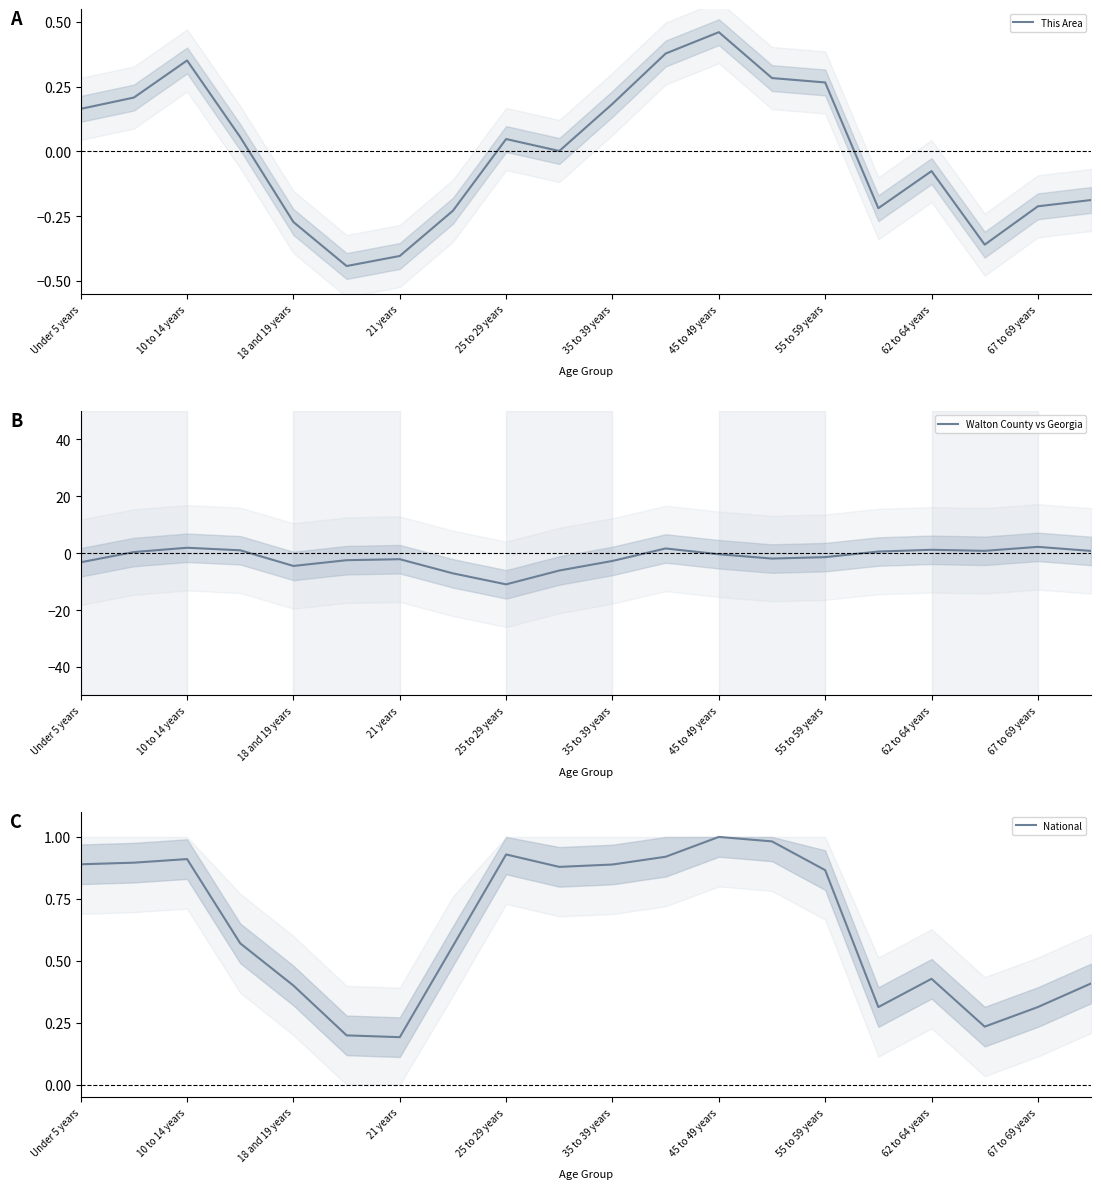

Which category has the lowest value in the Walton County vs Georgia series?

25 to 29 years